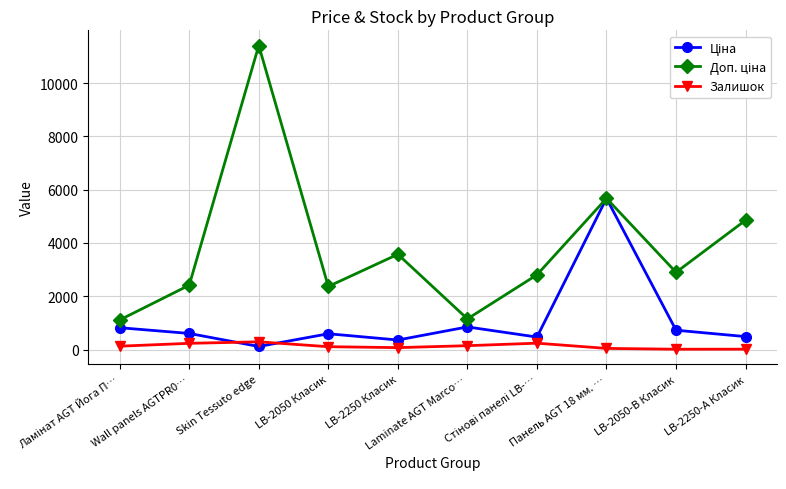

Is this an area chart (filled region under the line)?

No